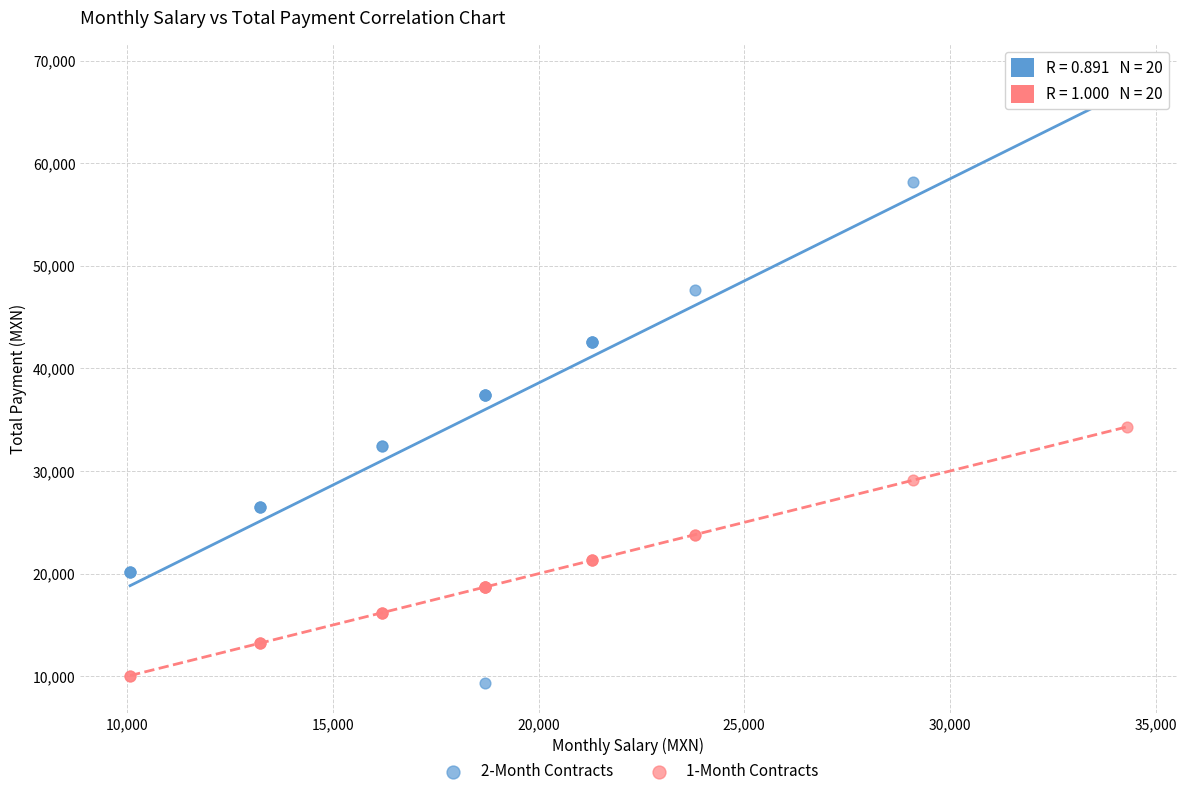

Which series contains the lowest Y value?

2-Month Contracts